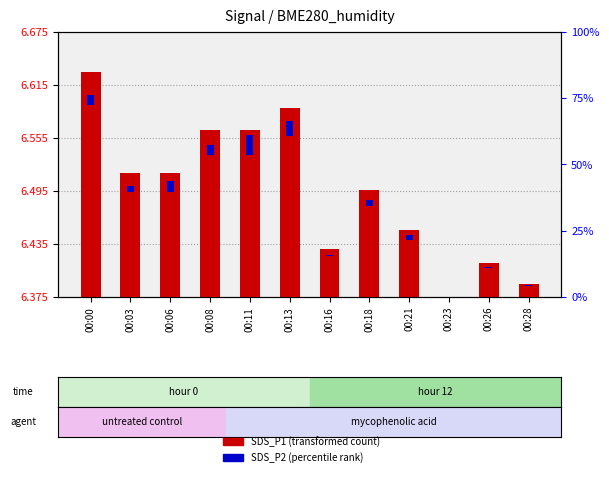

How many positive values are there?

11